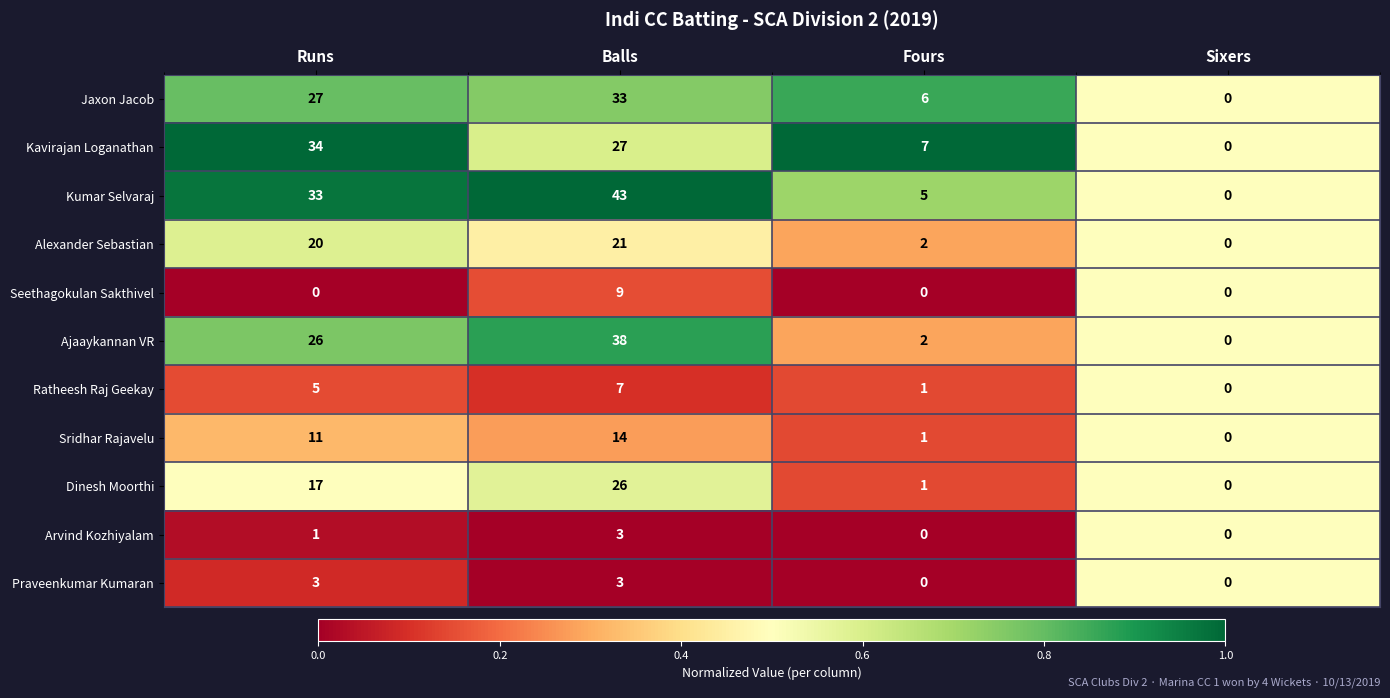

What is the difference between the maximum and minimum values in the Praveenkumar Kumaran series?

3